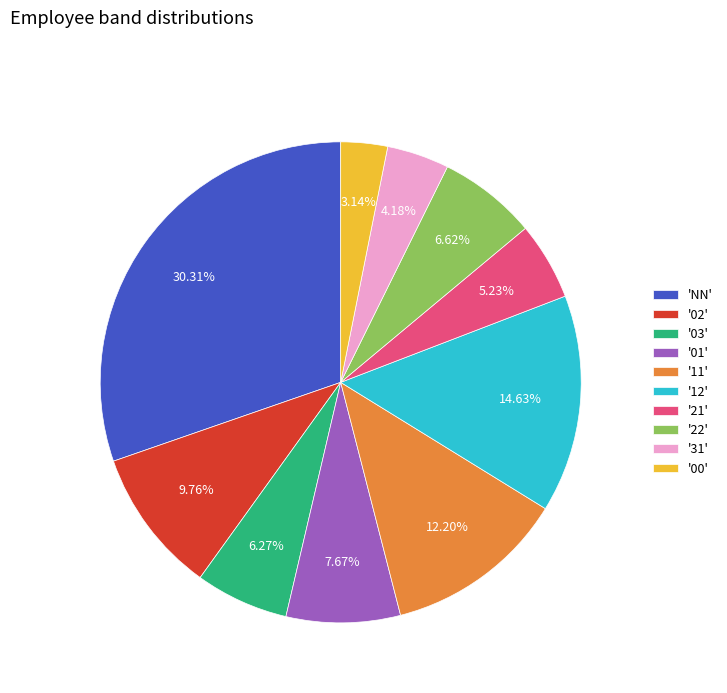

Combined, do '31' and '11' account for over 50%?

No